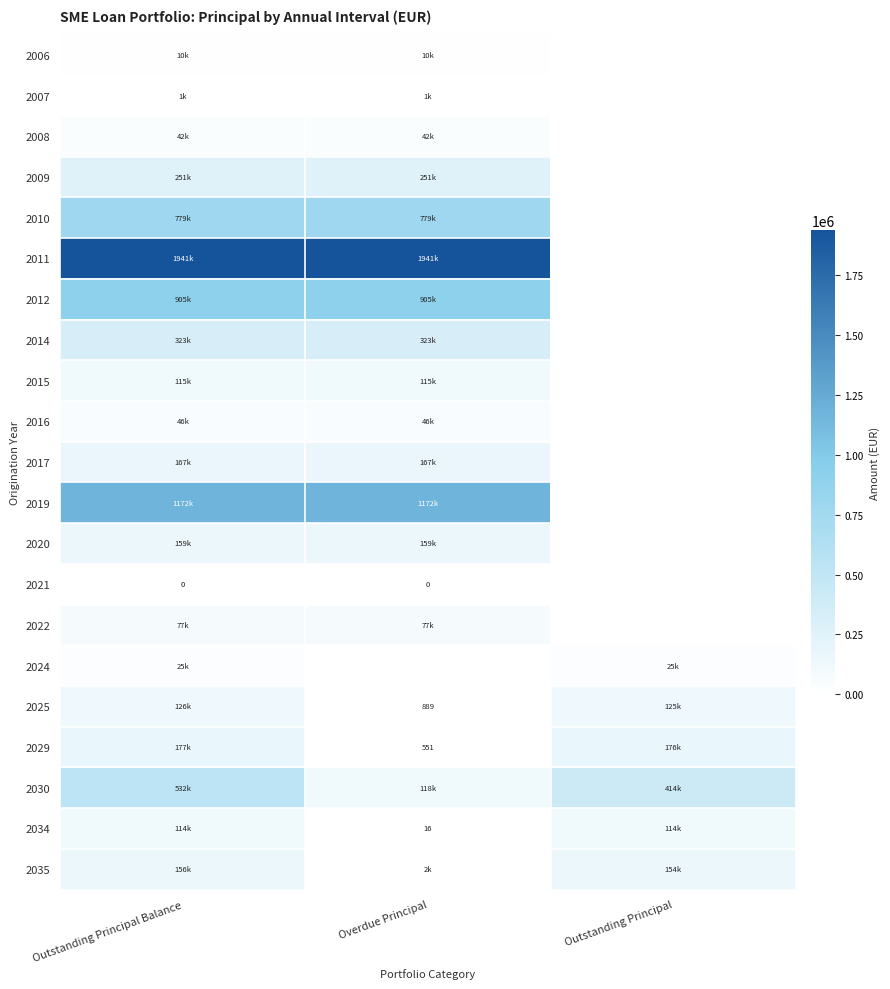

The 2010 series shows 1323598.5 at Overdue Principal. True or false?

False